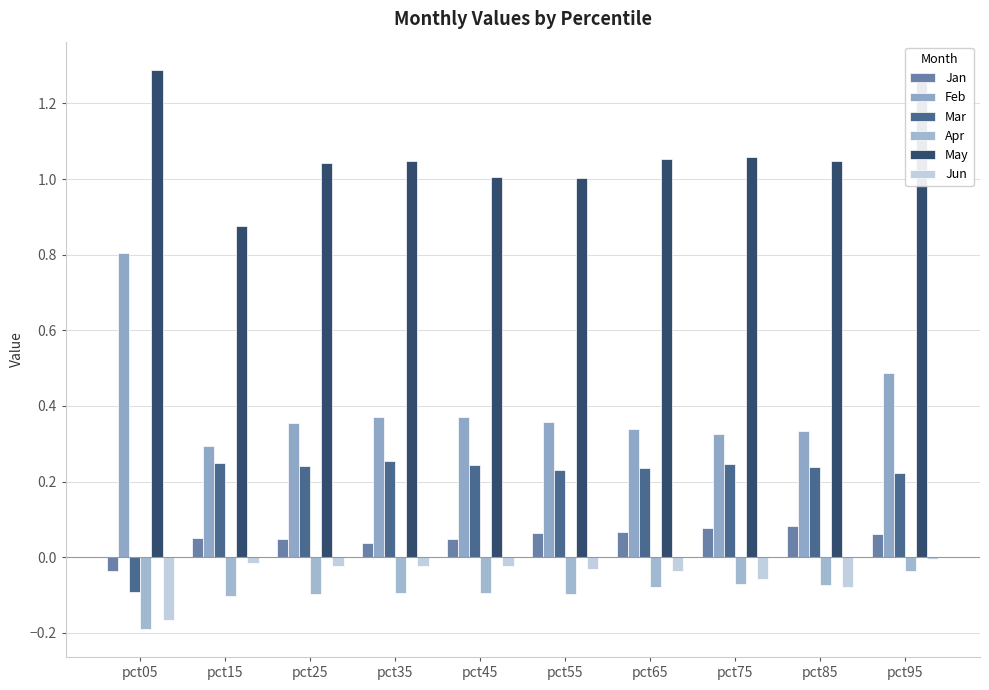

At pct25, list the series in order from largest to smallest.

May, Feb, Mar, Jan, Jun, Apr